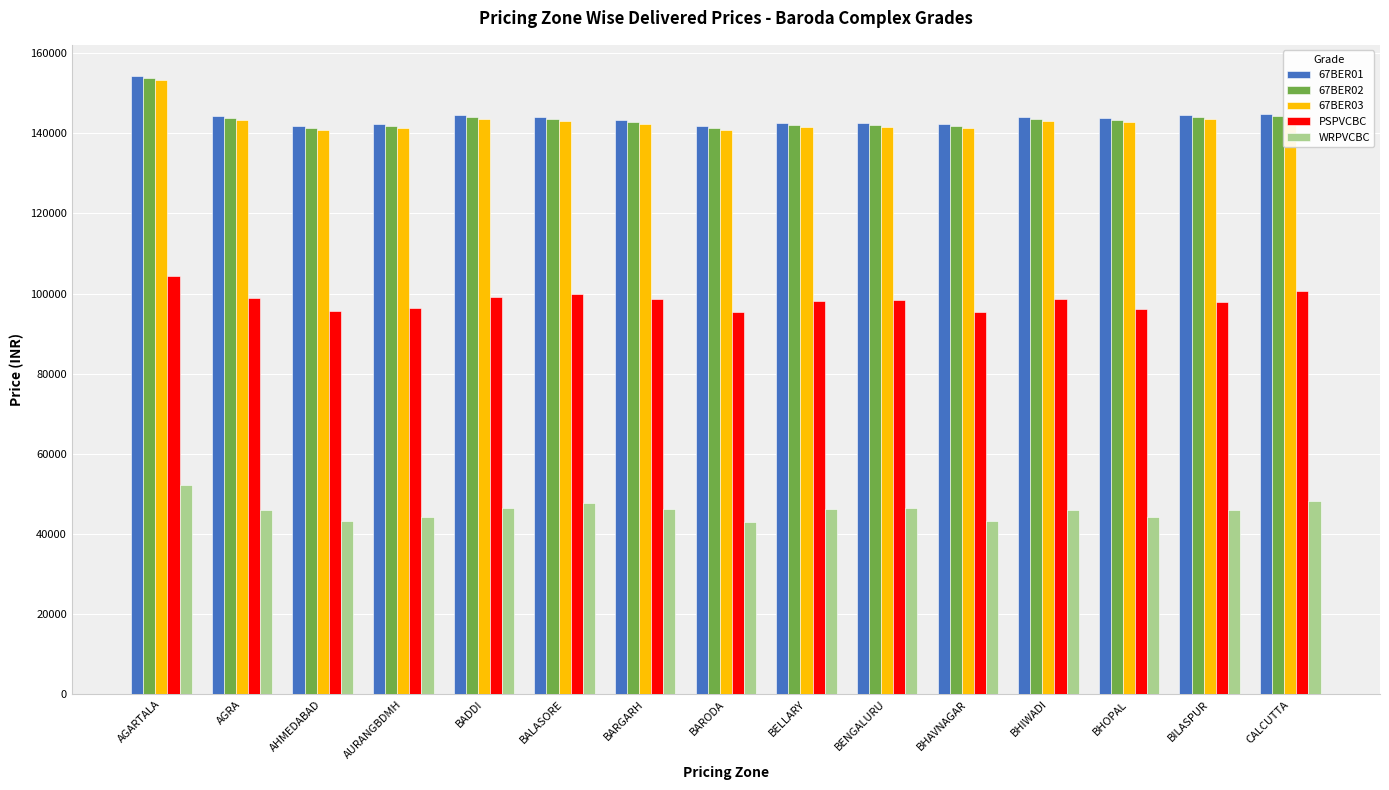

Are the bars grouped side by side (vs. stacked)?

Yes